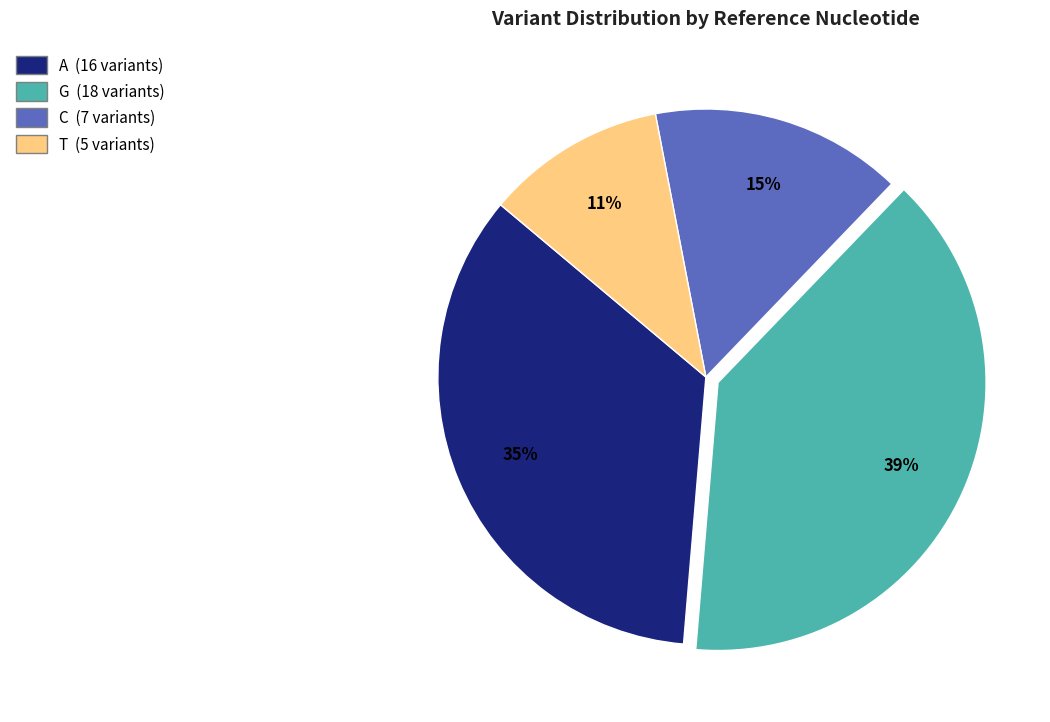

The T slice represents 5% of the pie. True or false?

False